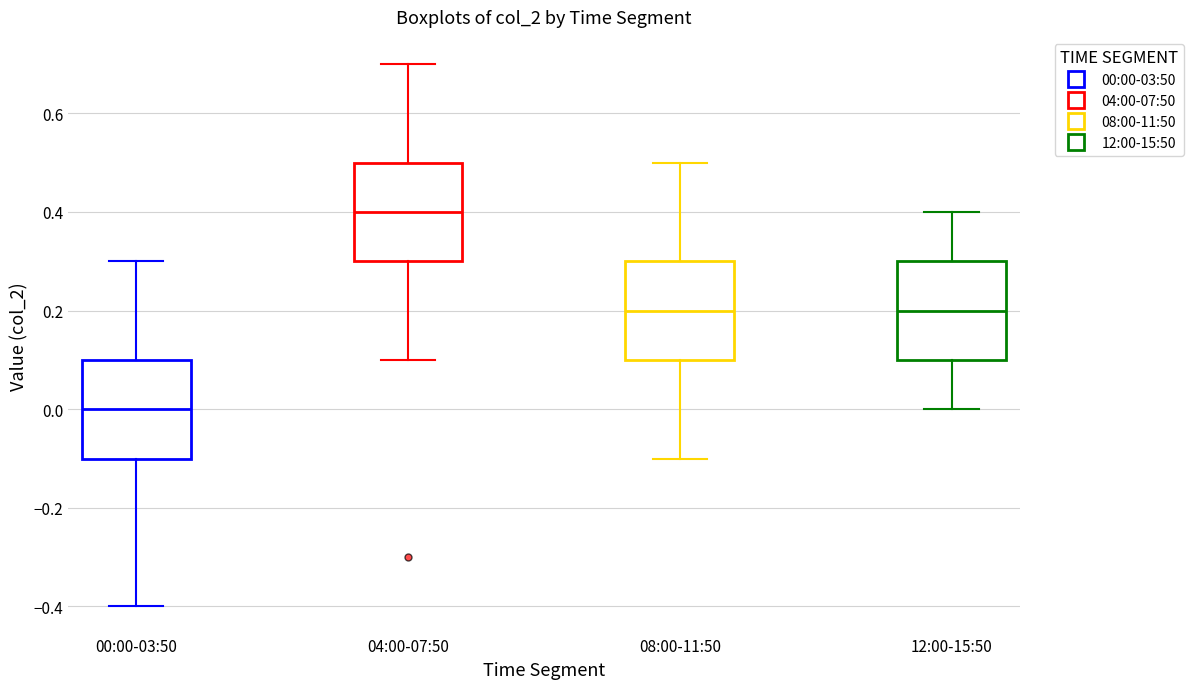

Reading left to right, read every box against the y-axis: the position of its median line, the range the box covers, and the ends of its whiskers. The values are not printed on the chart, so give them approximately, as read against the axis.

00:00-03:50: median 0.0, box -0.1 to 0.1, whiskers -0.4 to 0.3
04:00-07:50: median 0.4, box 0.3 to 0.5, whiskers 0.1 to 0.7
08:00-11:50: median 0.2, box 0.1 to 0.3, whiskers -0.1 to 0.5
12:00-15:50: median 0.2, box 0.1 to 0.3, whiskers 0.0 to 0.4